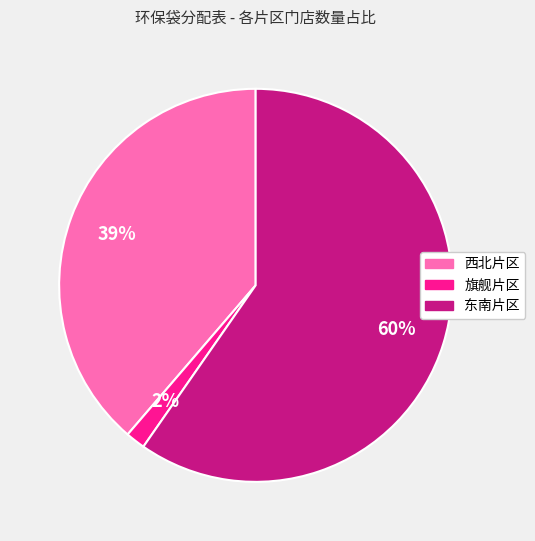

Which has a higher value, 西北片区 or 旗舰片区?

西北片区